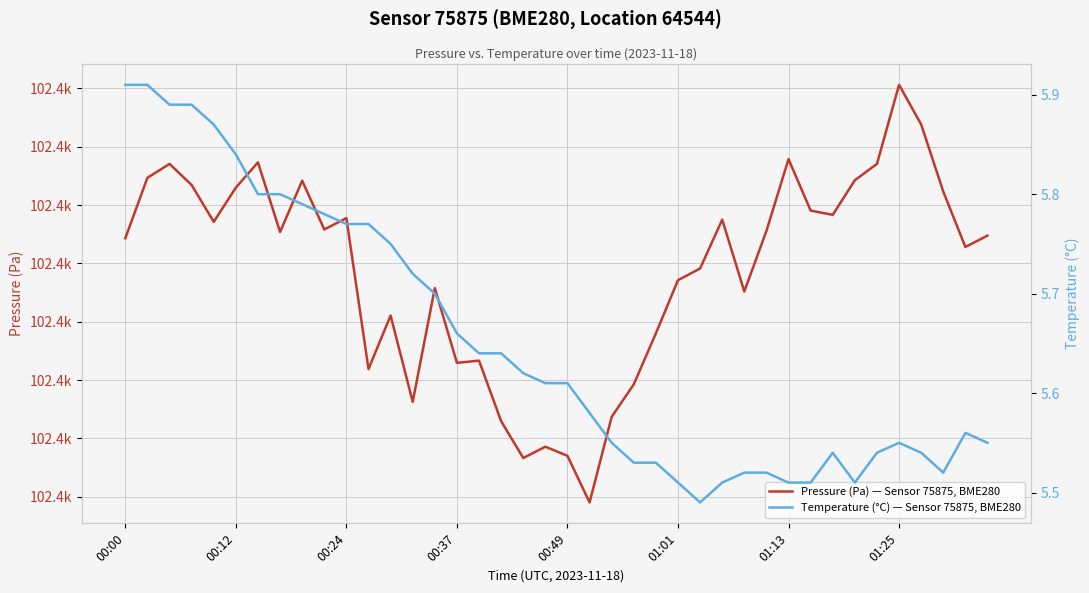

What is the difference between the maximum and minimum values in the Pressure (Pa) — Sensor 75875, BME280 series?

35.8